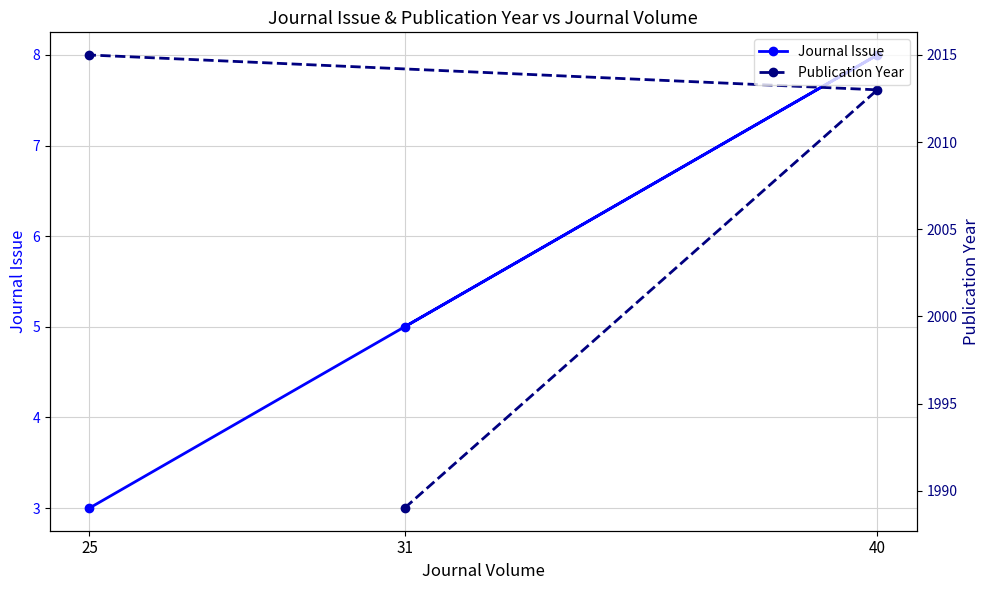

What is the label of the 1st point from the right?

25